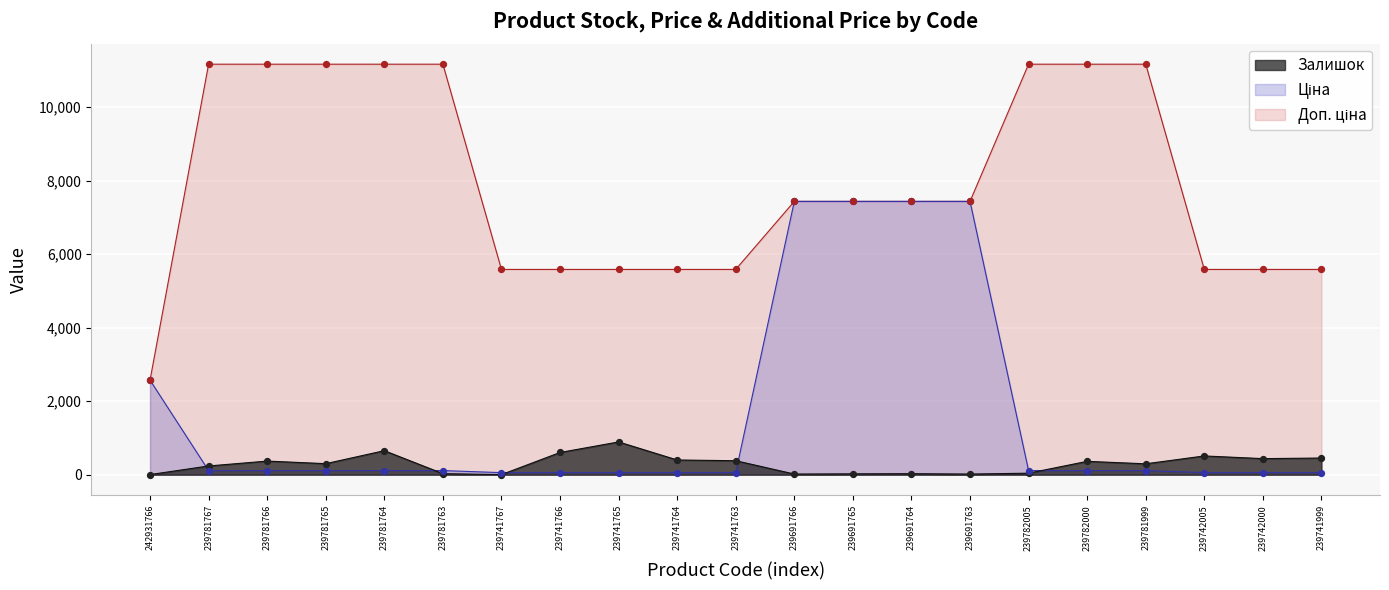

Which series reaches the maximum Y coordinate?

Доп. ціна